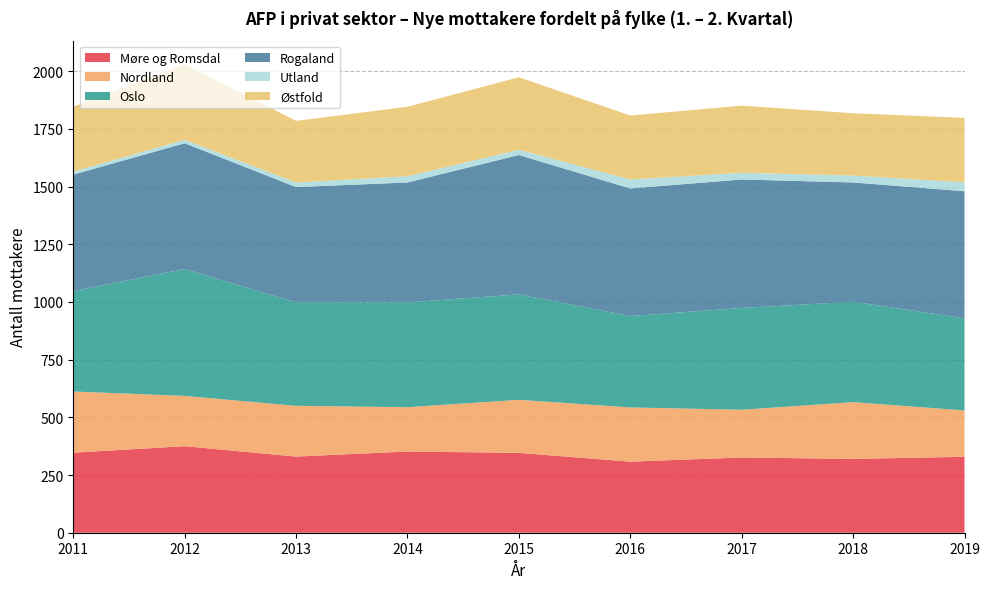

Reading left to right, what are all the values shown in this chart?

Møre og Romsdal: 2011=347	2012=375	2013=330	2014=352	2015=346	2016=308	2017=326	2018=320	2019=329
Nordland: 2011=265	2012=218	2013=220	2014=192	2015=230	2016=235	2017=207	2018=246	2019=201
Oslo: 2011=435	2012=550	2013=448	2014=454	2015=457	2016=396	2017=441	2018=435	2019=399
Rogaland: 2011=505	2012=545	2013=500	2014=520	2015=604	2016=553	2017=557	2018=517	2019=551
Utland: 2011=13	2012=15	2013=20	2014=27	2015=23	2016=39	2017=29	2018=30	2019=39
Østfold: 2011=281	2012=328	2013=267	2014=301	2015=314	2016=277	2017=291	2018=270	2019=279